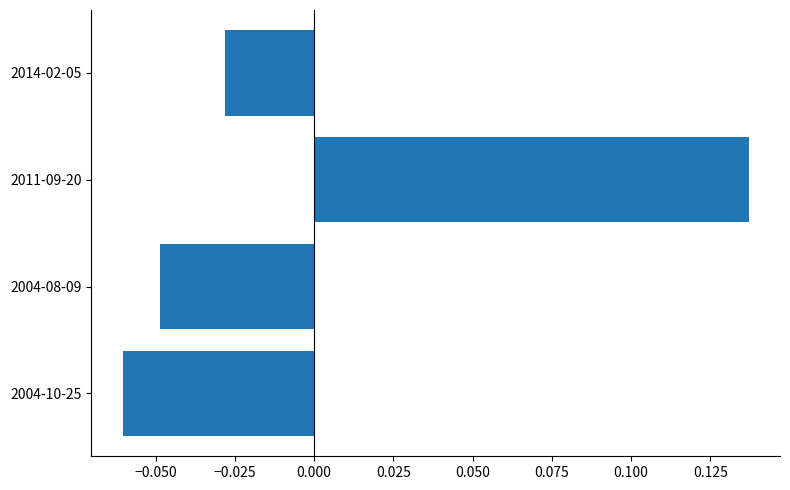

Which label corresponds to the largest value in the chart?

2011-09-20